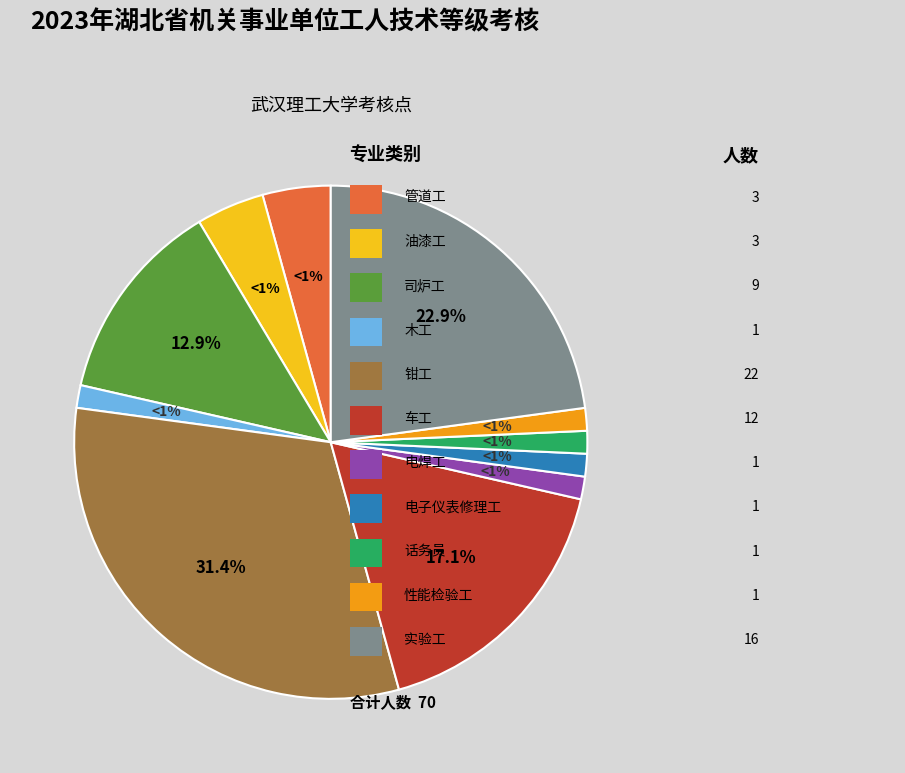

What is the smallest slice in the pie chart?

木工